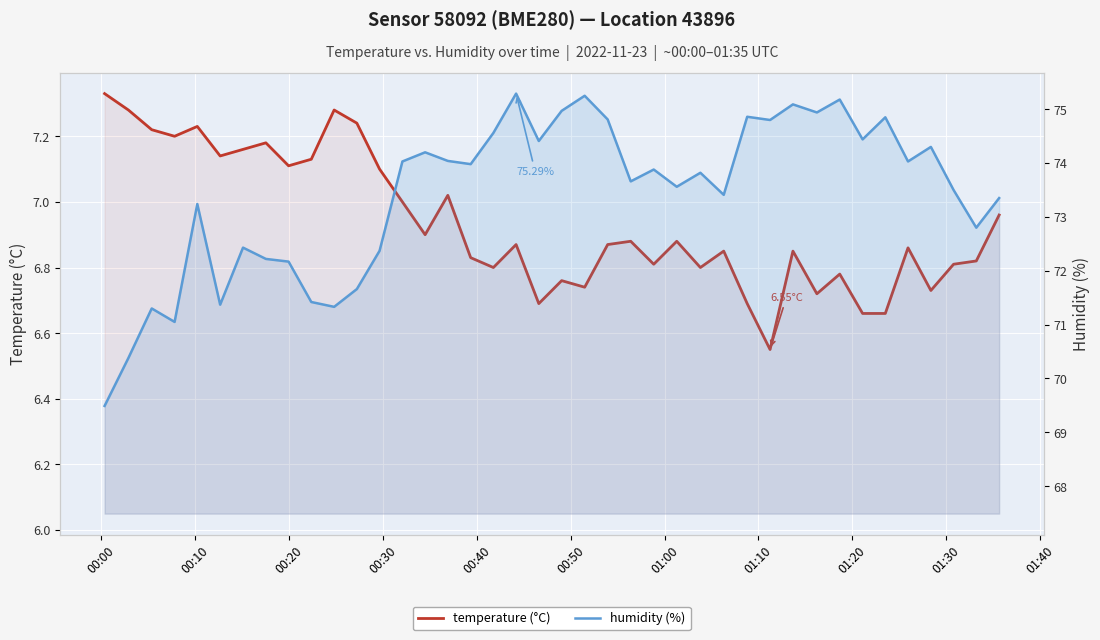

How many distinct data groups are displayed?

2